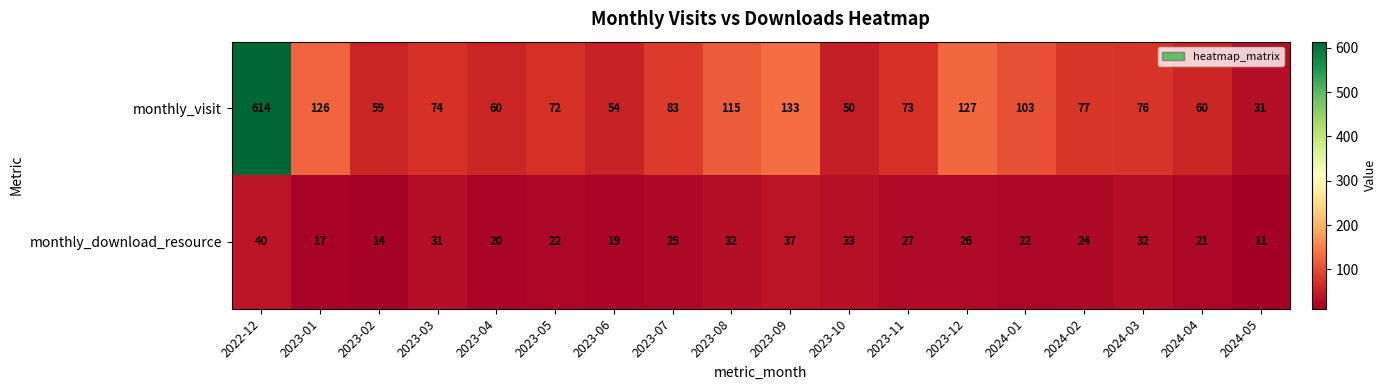

List the series in order of their overall mean, lowest first.

monthly_download_resource, monthly_visit